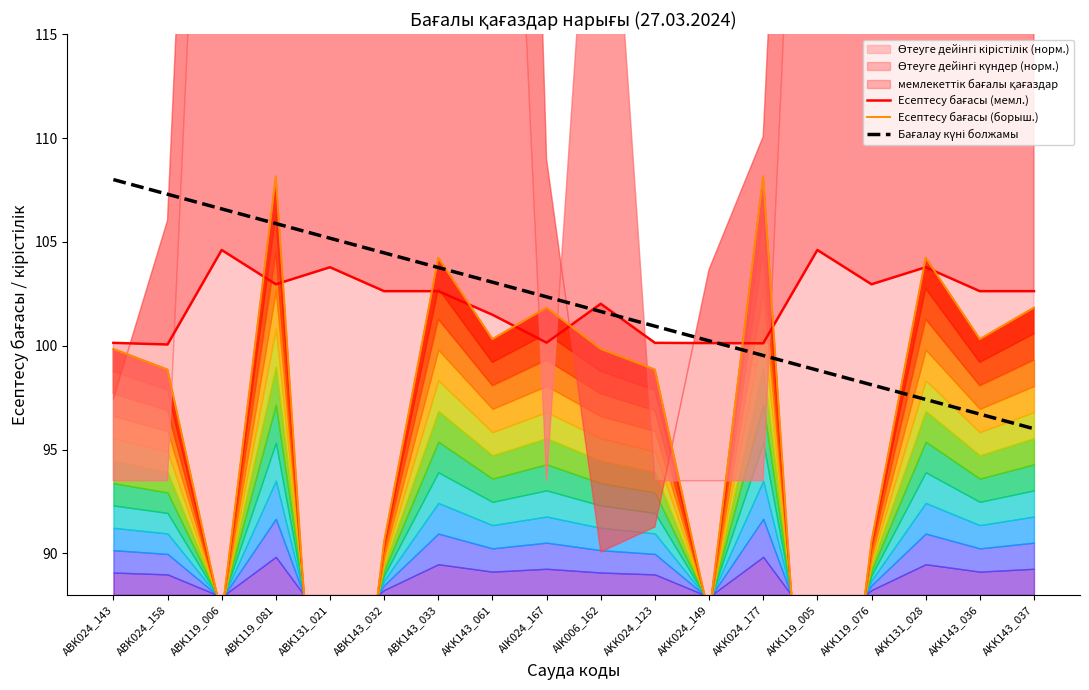

How many data points does each series have?

18